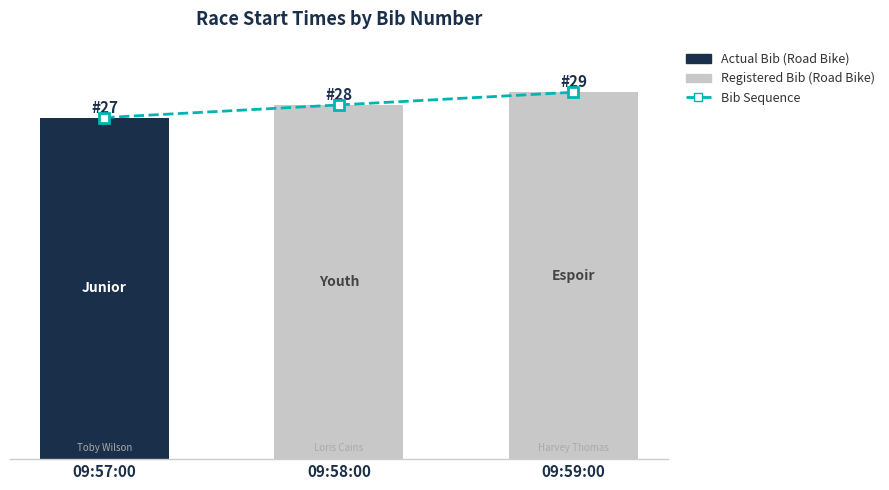

At which category does the chart reach its minimum across all series?

09:57:00